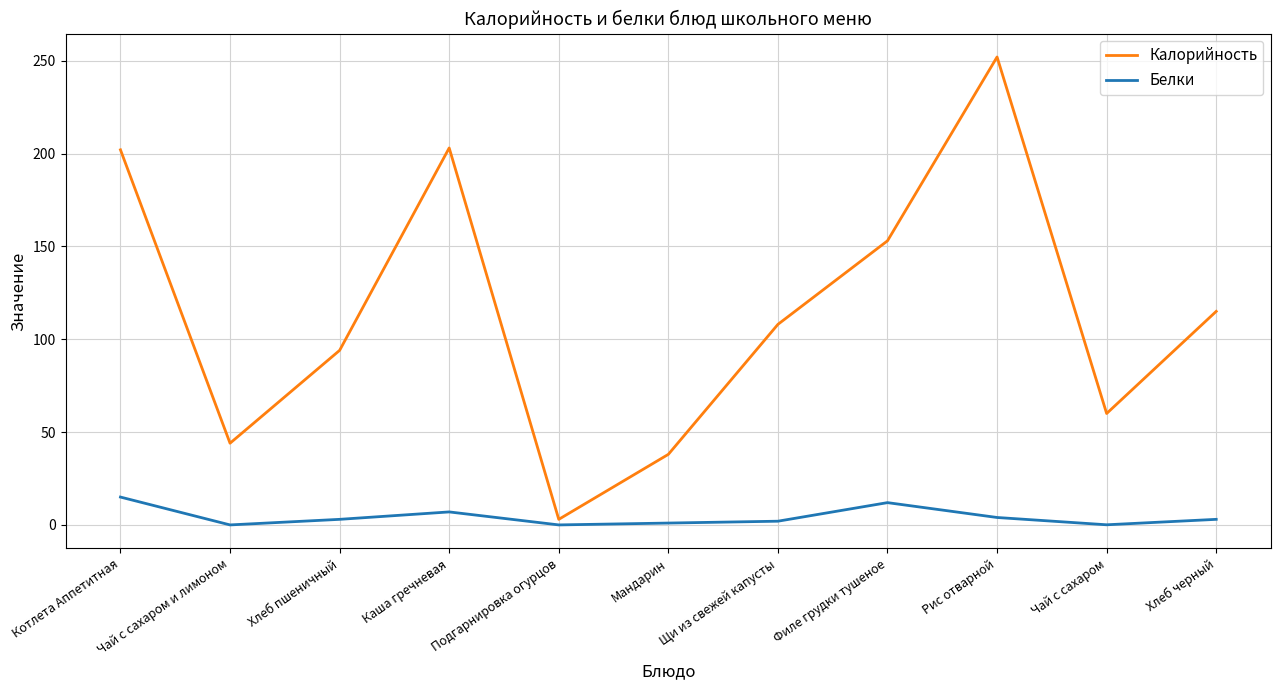

At which label does Белки reach its peak?

Котлета Аппетитная